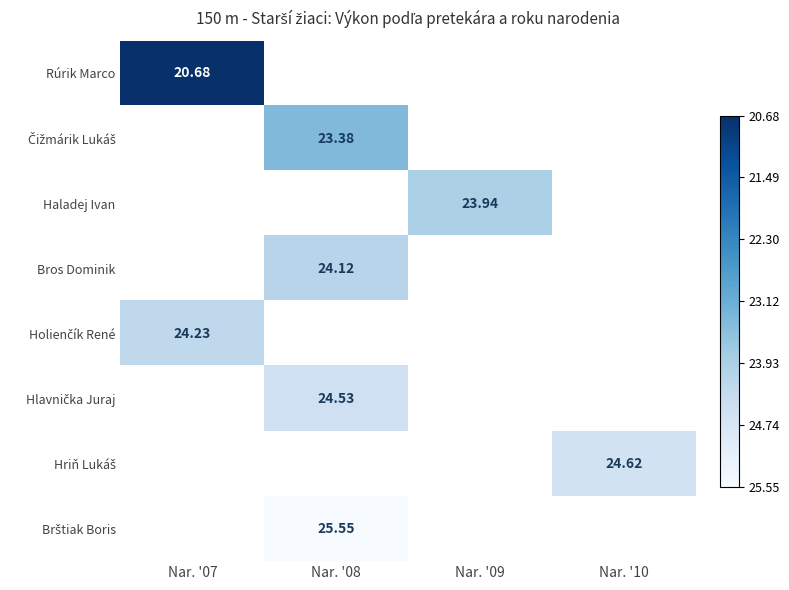

At how many categories does at least one series exceed 0?

4